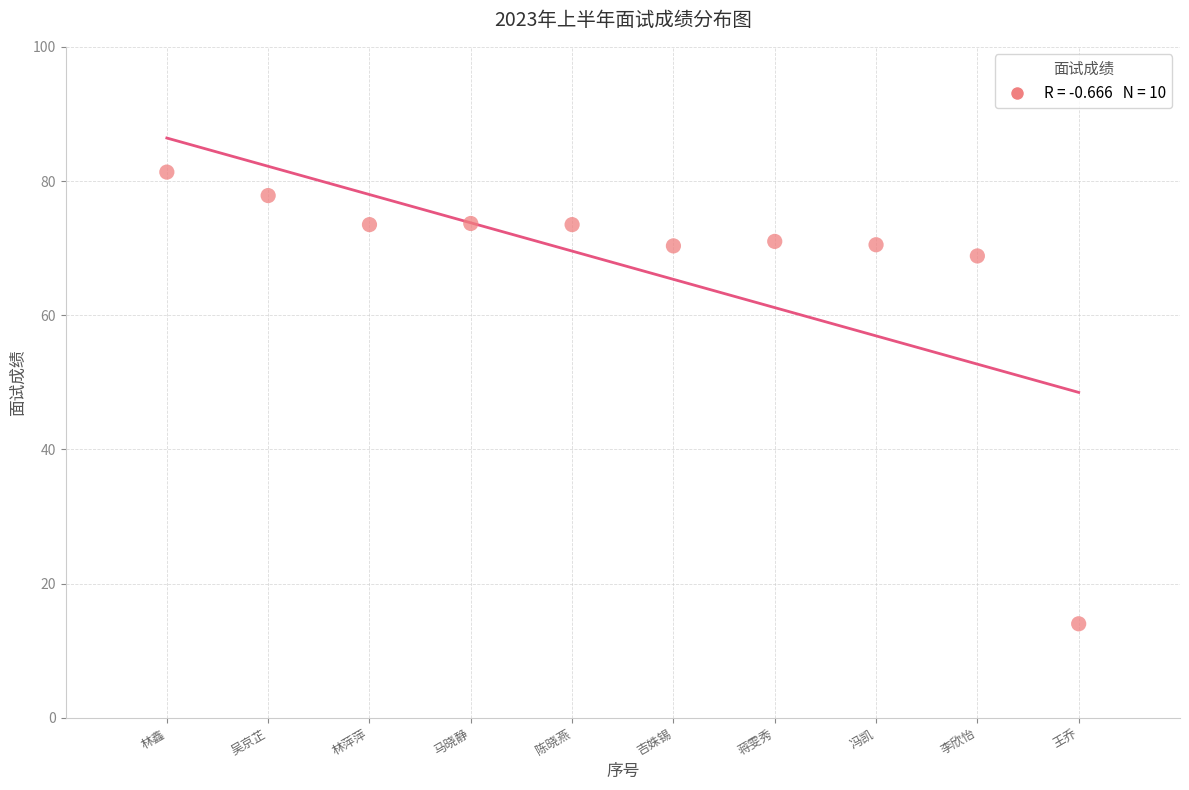

What is the average Y value?

67.4